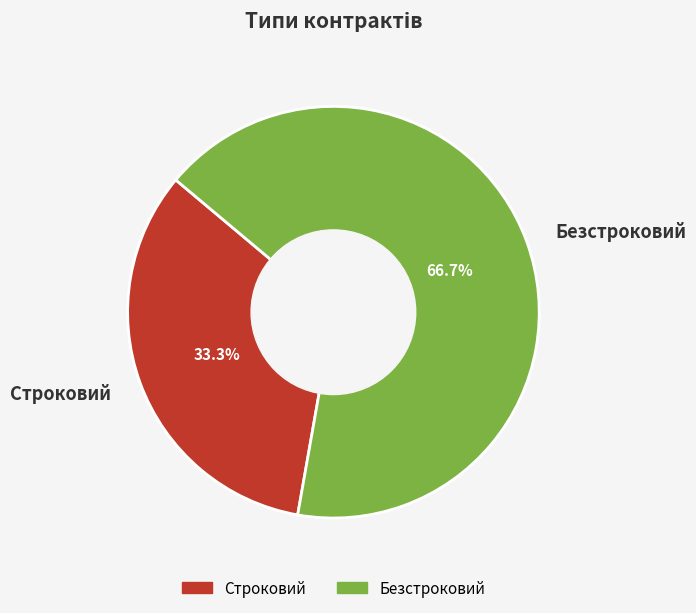

Rank the categories by value from highest to lowest.

Безстроковий, Строковий